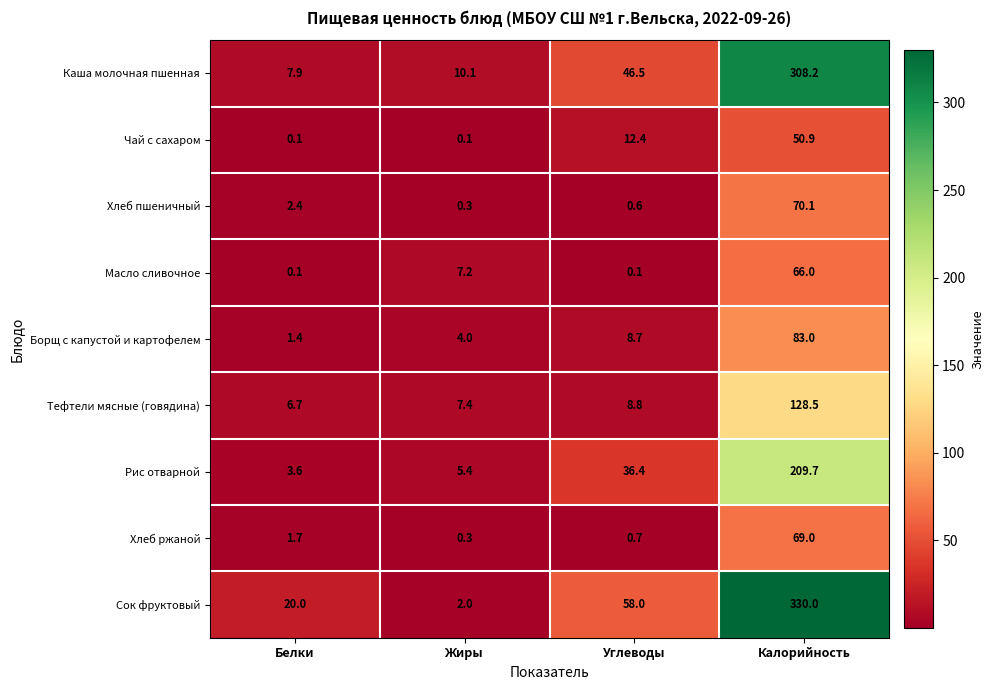

Read the Рис отварной value at Калорийность.

209.7